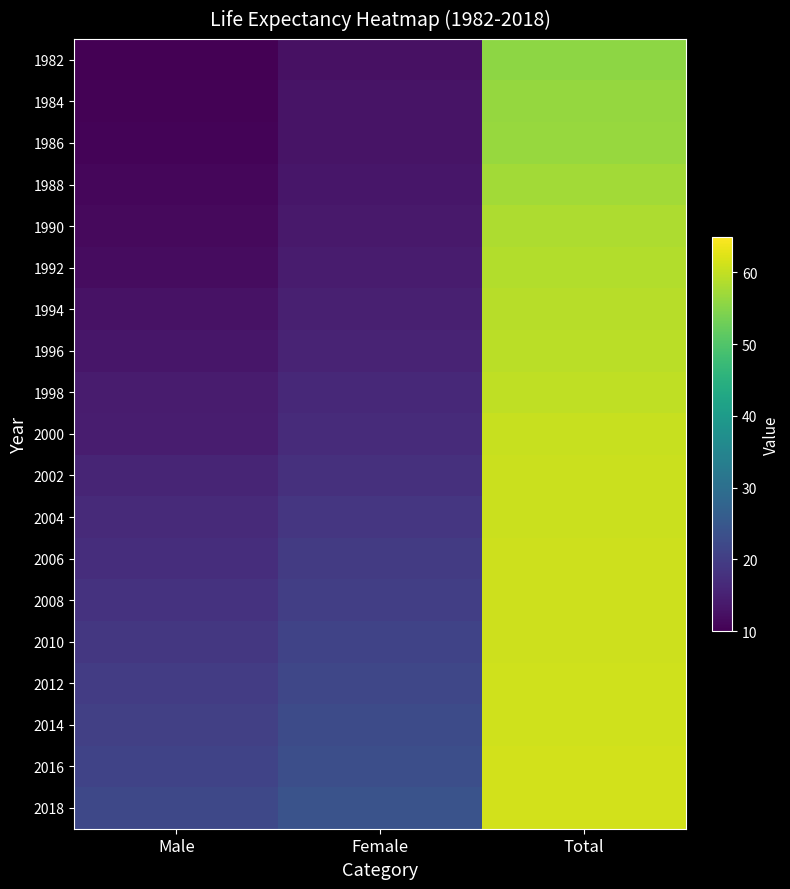

Which category has the lowest value across all series?

Male